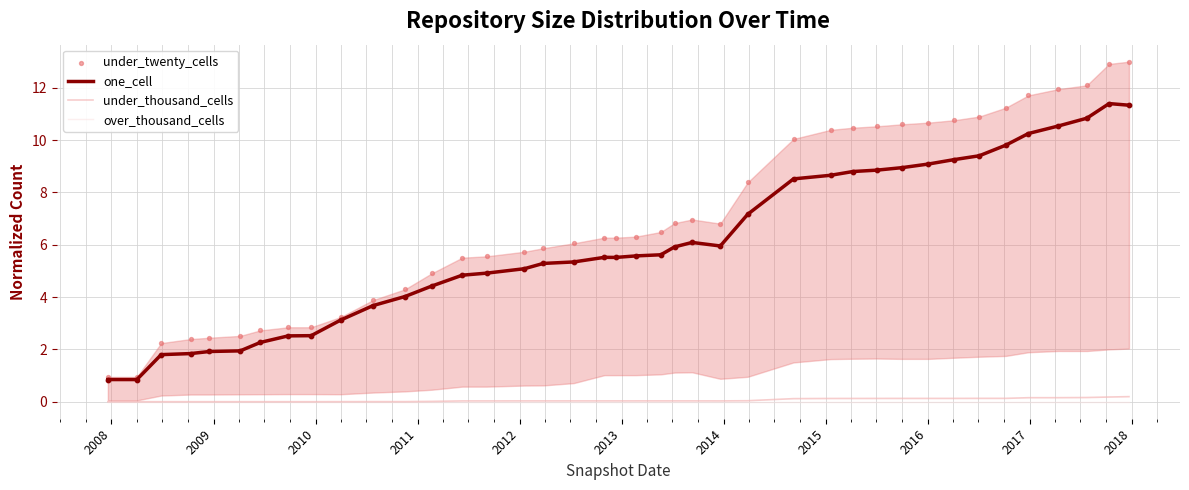

Which series contains the highest Y value?

under_twenty_cells